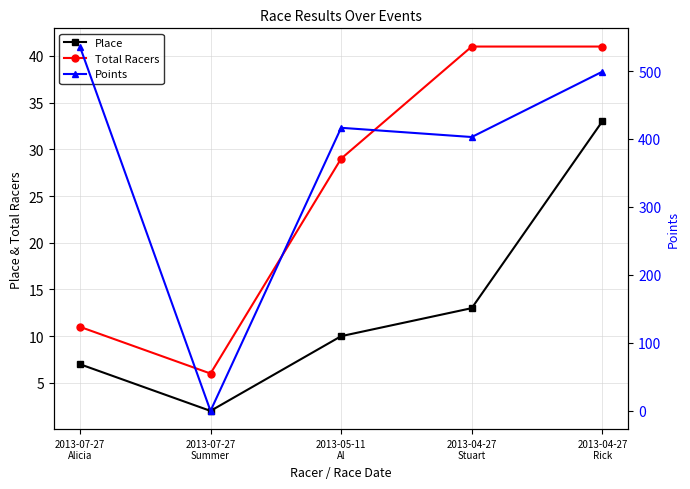

Where does the Points series first go above 416?

2013-07-27
Alicia